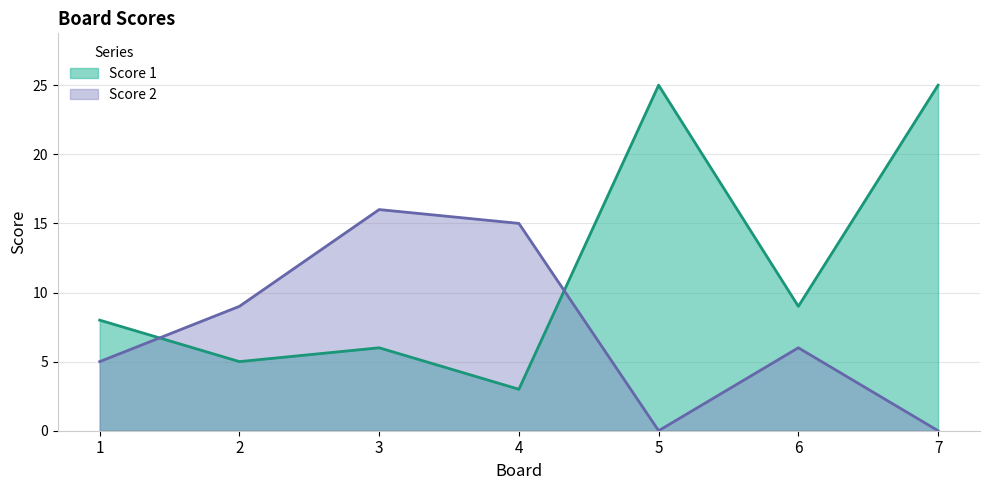

Which series changed the most between 4 and 5?

Score 1